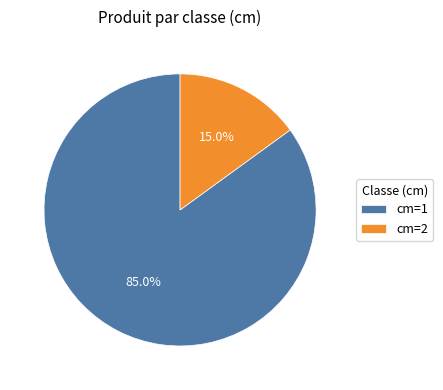

Is there any slice that represents more than half of the pie?

Yes